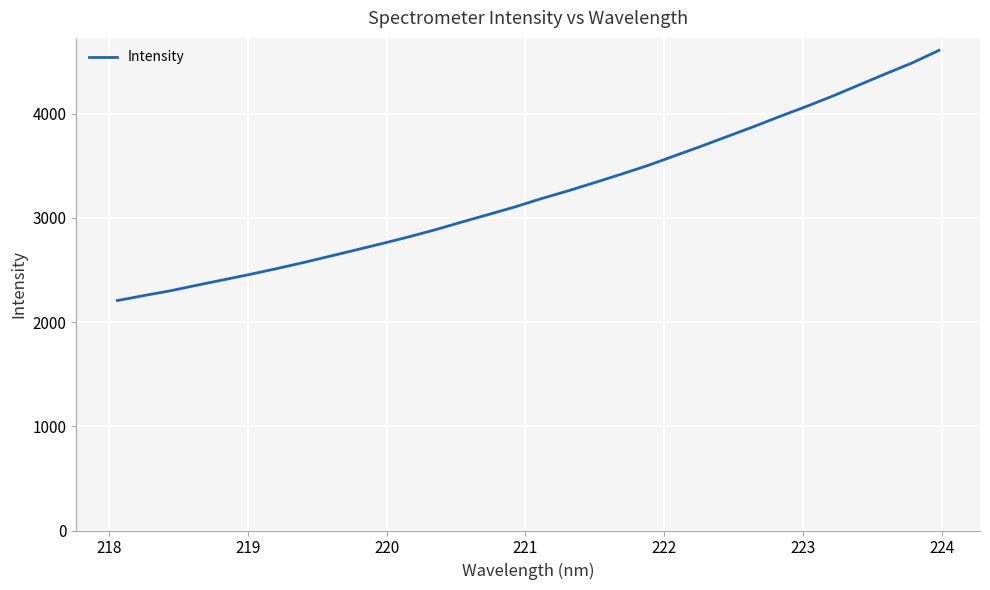

How many values are below 3185?

16